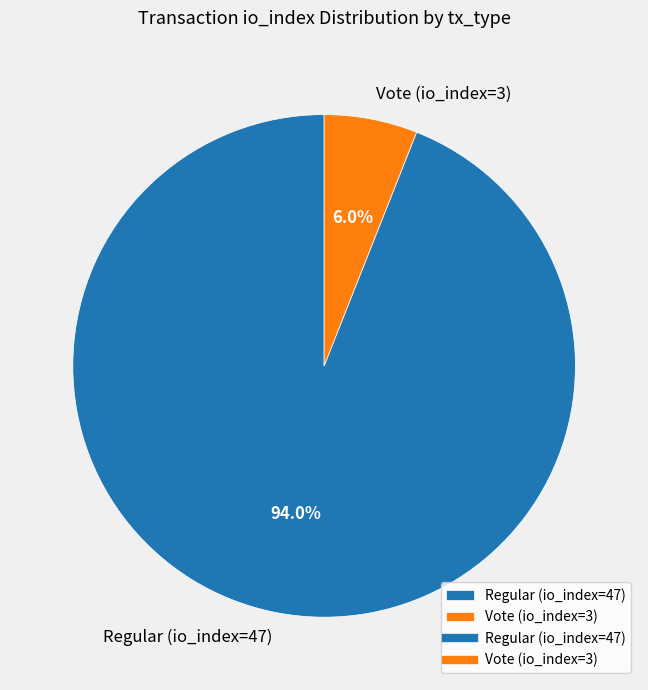

Is Vote (io_index=3) the majority of the pie?

No